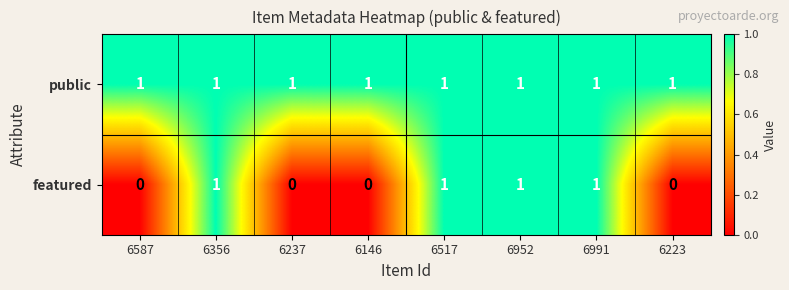

Reading left to right, extract all data points from this chart.

public: 1	1	1	1	1	1	1	1
featured: 0	1	0	0	1	1	1	0